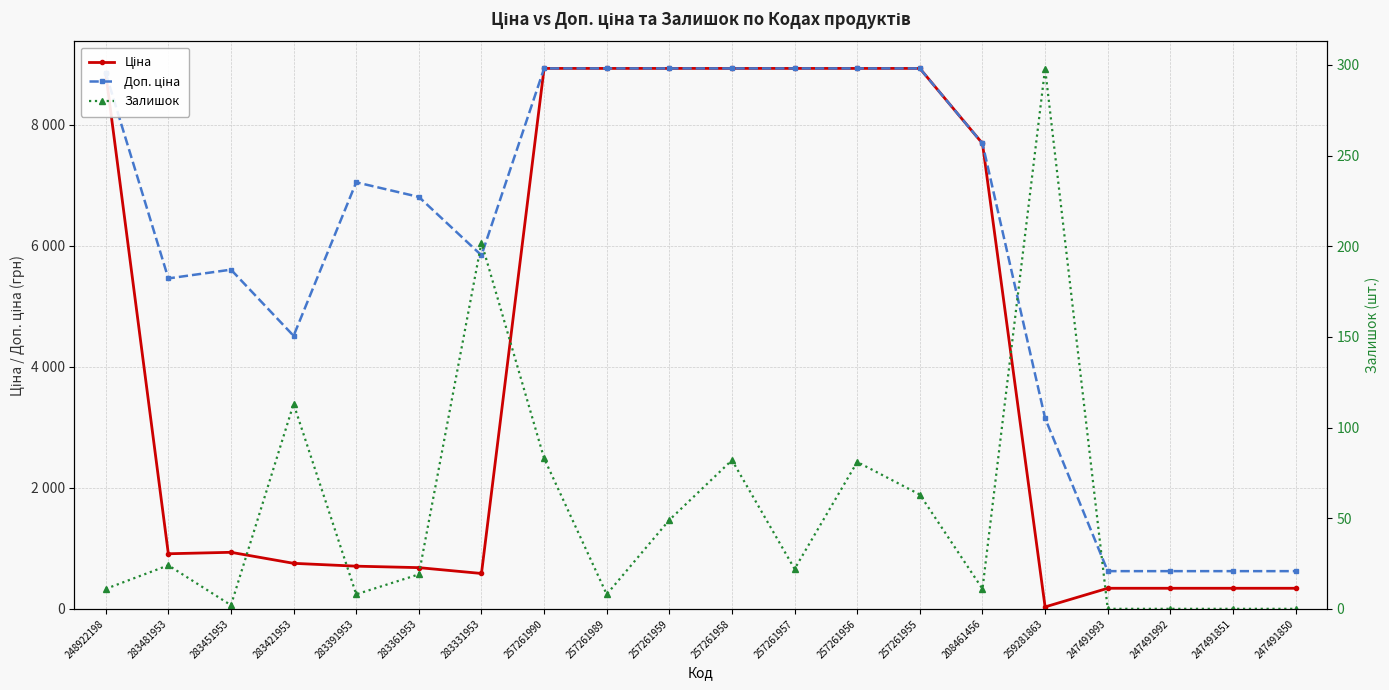

Which has a higher value, 247491992 or 283331953?

283331953